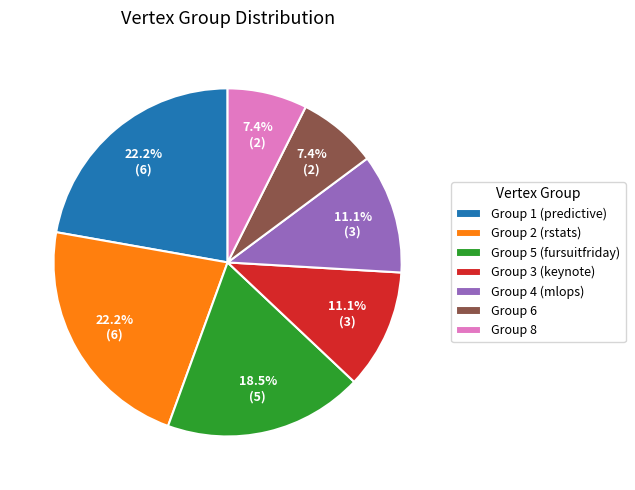

What portion of the pie excludes Group 4 (mlops)?

88.9%